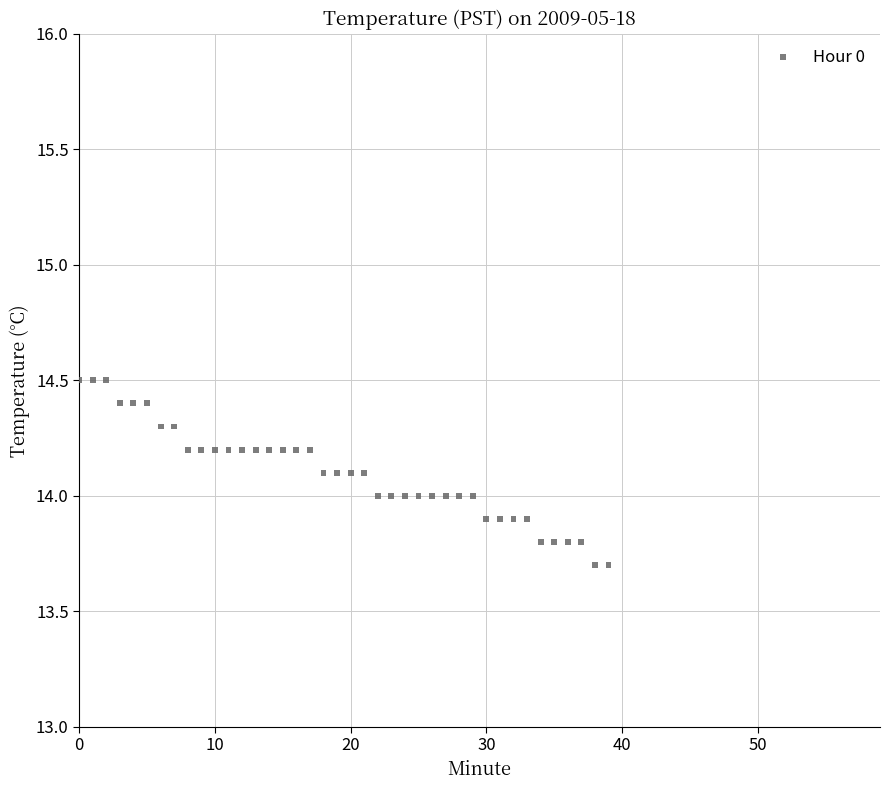

What is the range of Y values (max minus min)?

0.8